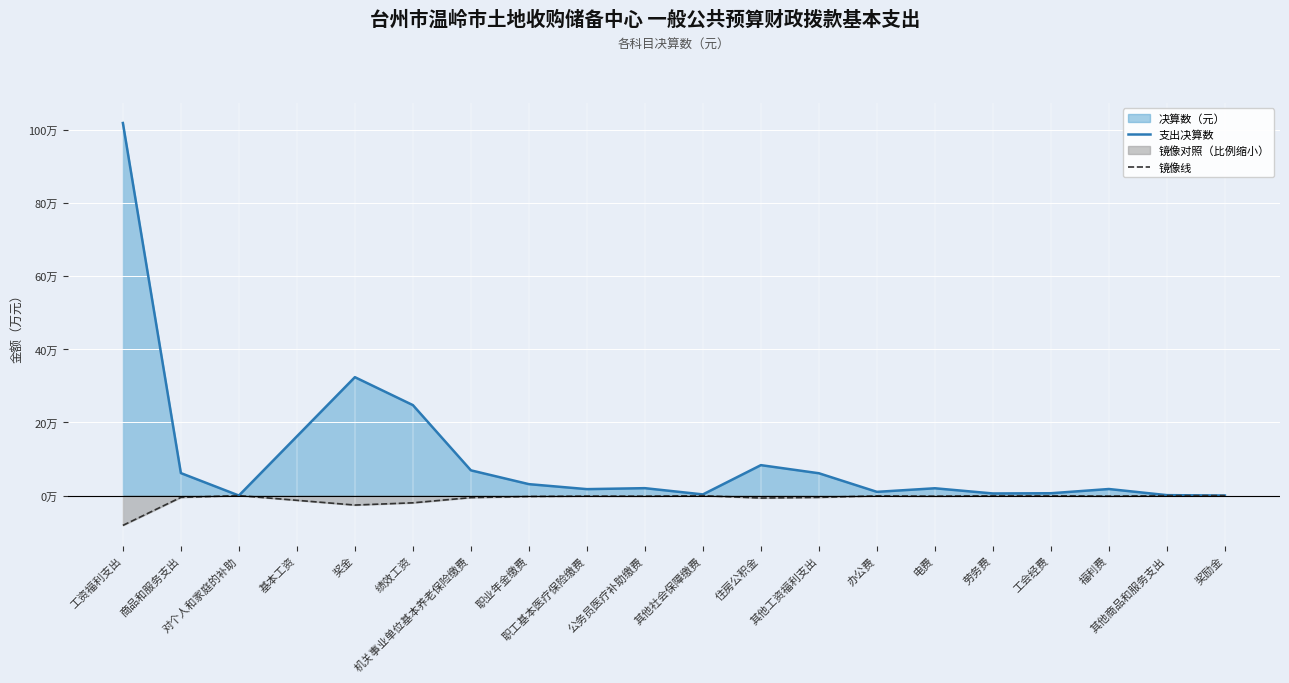

Which series has the largest total across all categories?

支出决算数